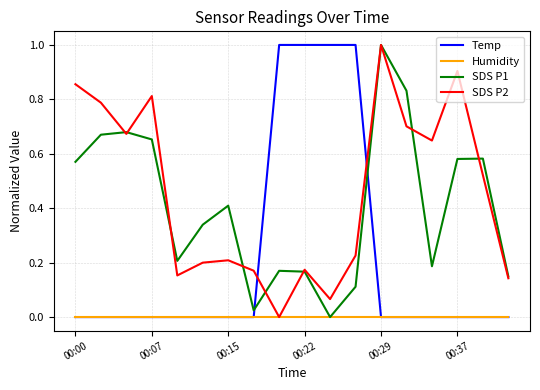

What is the highest value of the SDS P2 series?

1.0